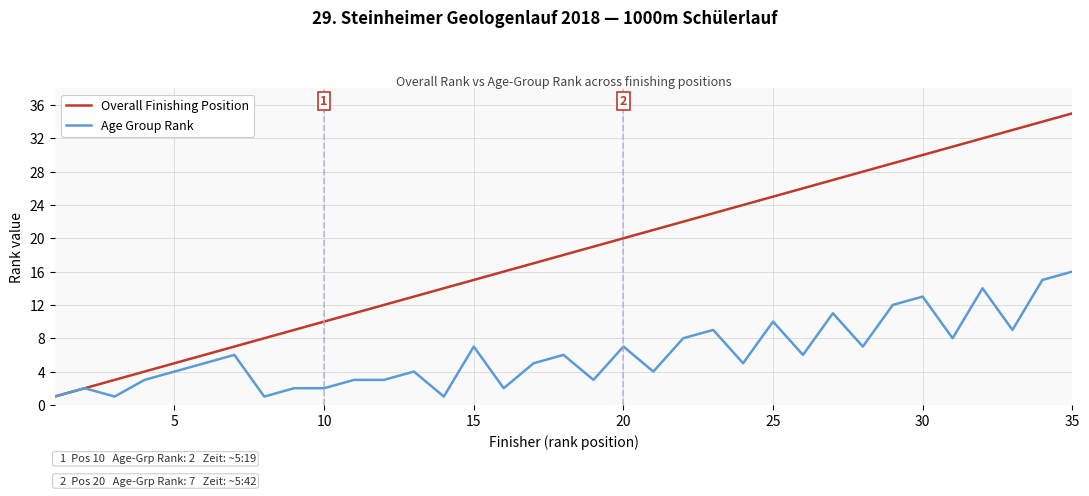

Which series has the largest total across all categories?

Overall Finishing Position